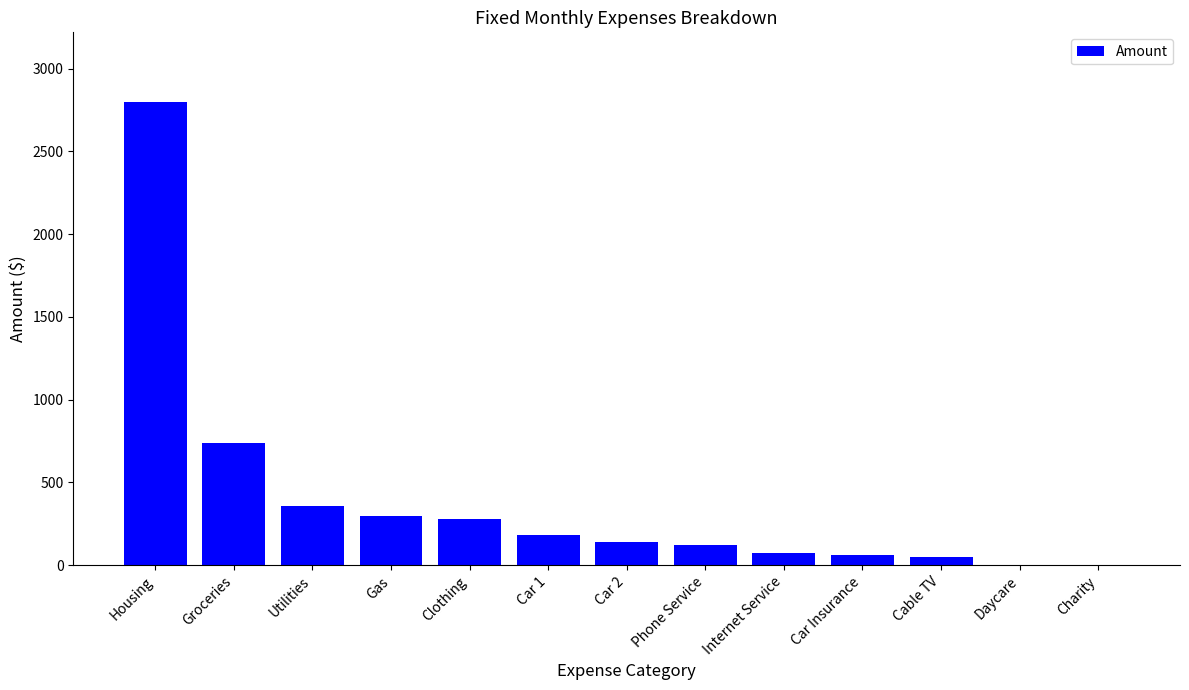

Read the value at Housing.

2800.0